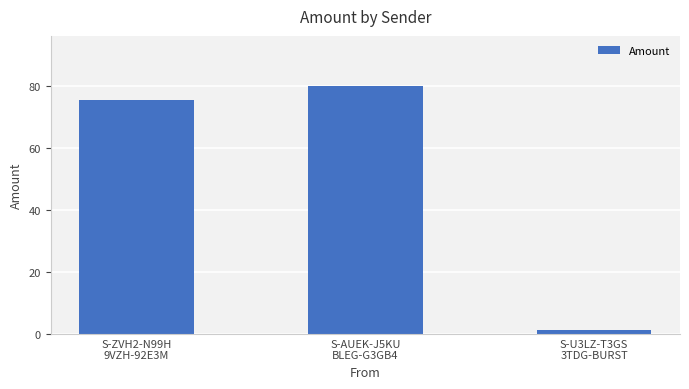

What is the greatest value displayed?

80.0